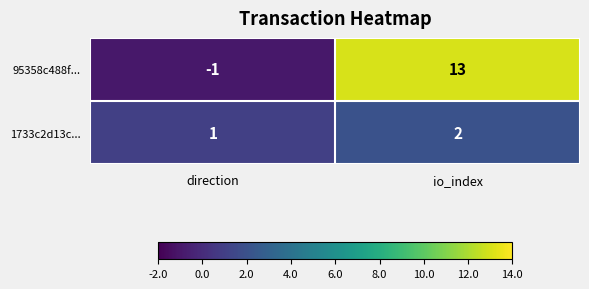

Reading left to right, extract all data points from this chart.

95358c488f...: direction=-1	io_index=13
1733c2d13c...: direction=1	io_index=2